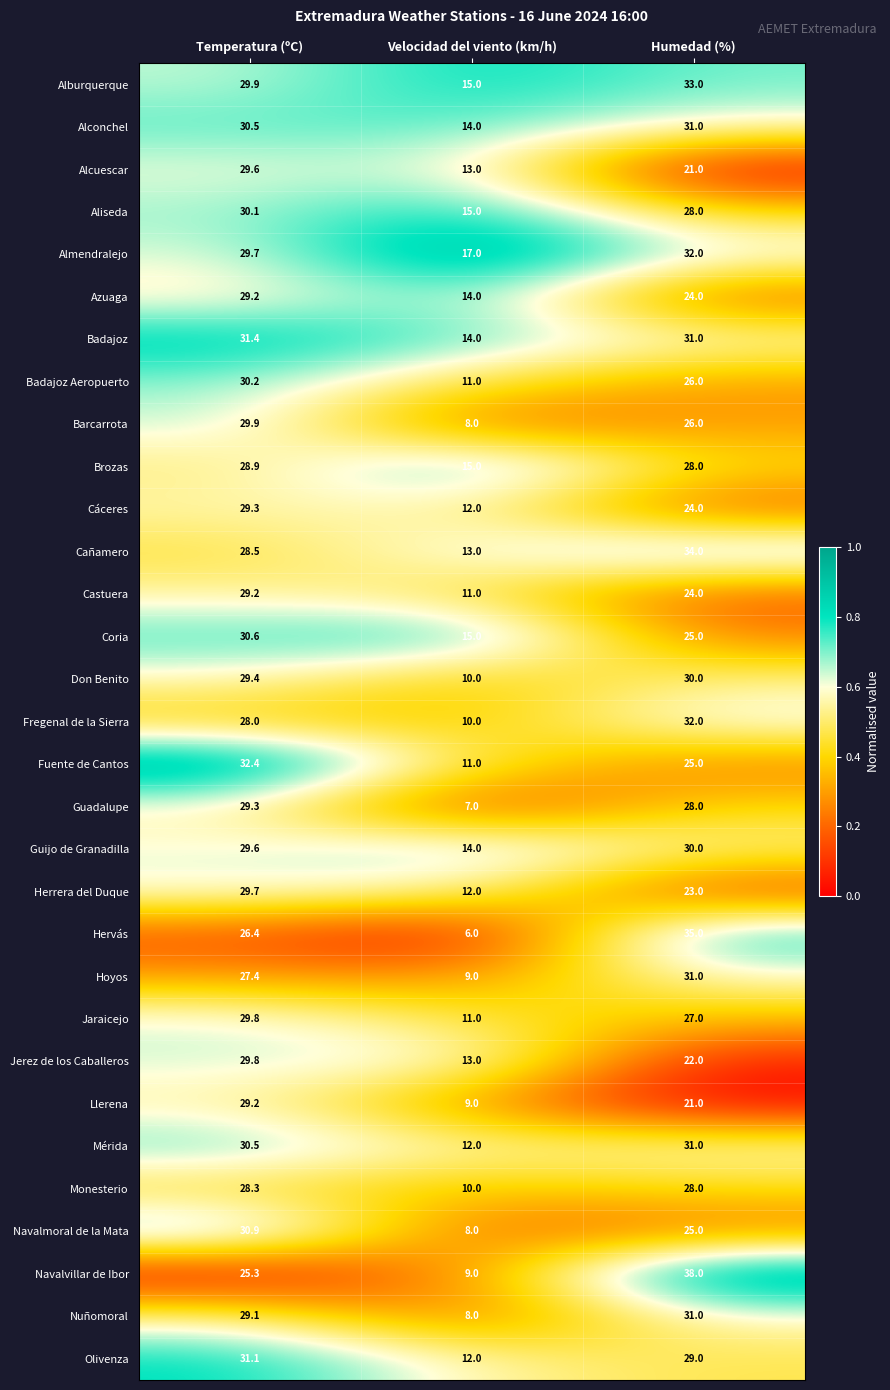

What is the difference between the highest and lowest values at Velocidad del viento (km/h)?

11.0